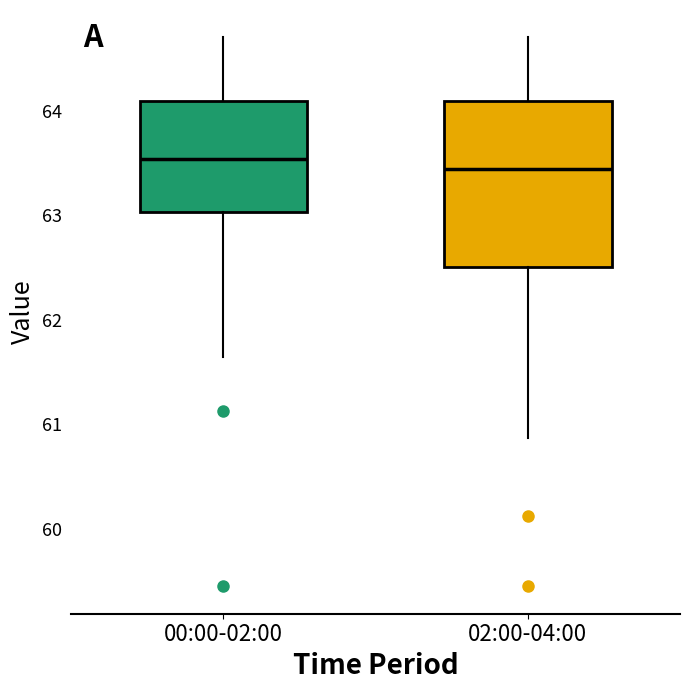

Which box is the tallest, from its lower edge to its upper edge?

02:00-04:00